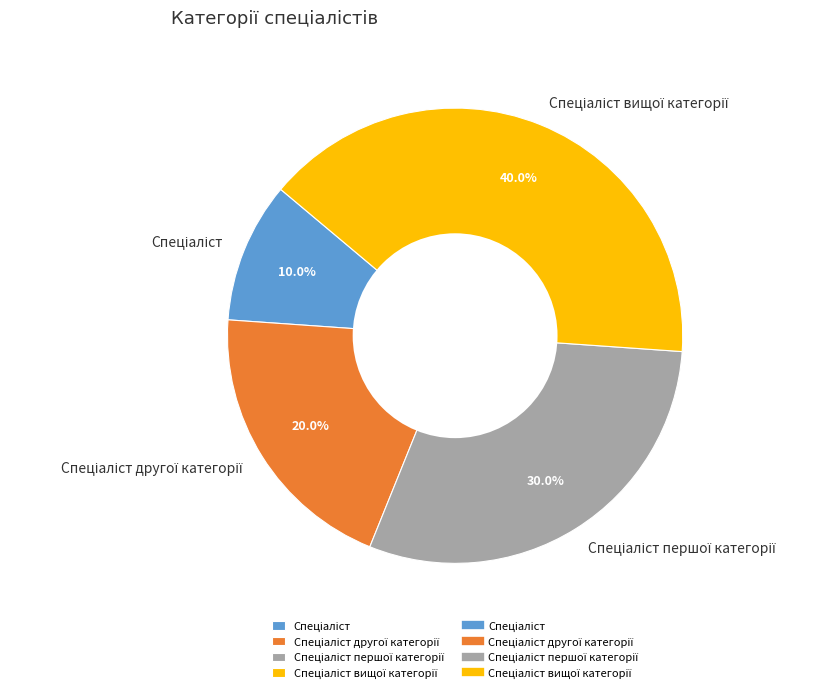

How many segments does this pie chart have?

4